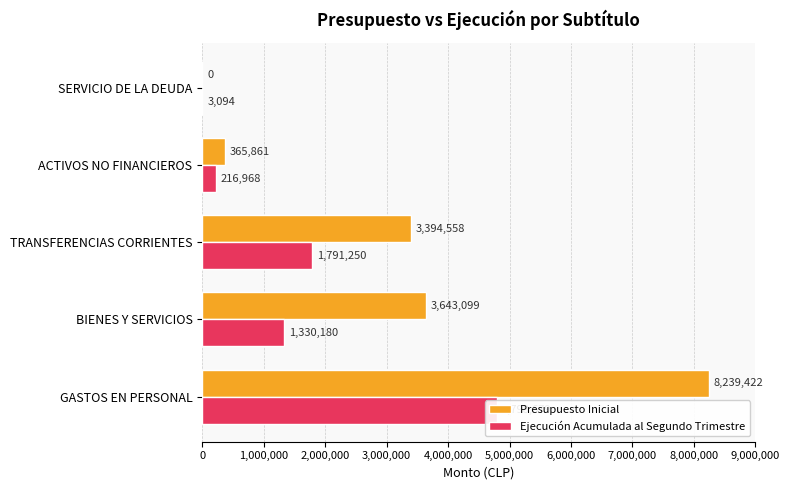

Reading right to left, transcribe all the data shown in this chart.

Presupuesto Inicial: 0	365861	3394558	3643099	8239422
Ejecución Acumulada al Segundo Trimestre: 3094	216968	1791250	1330180	4798679